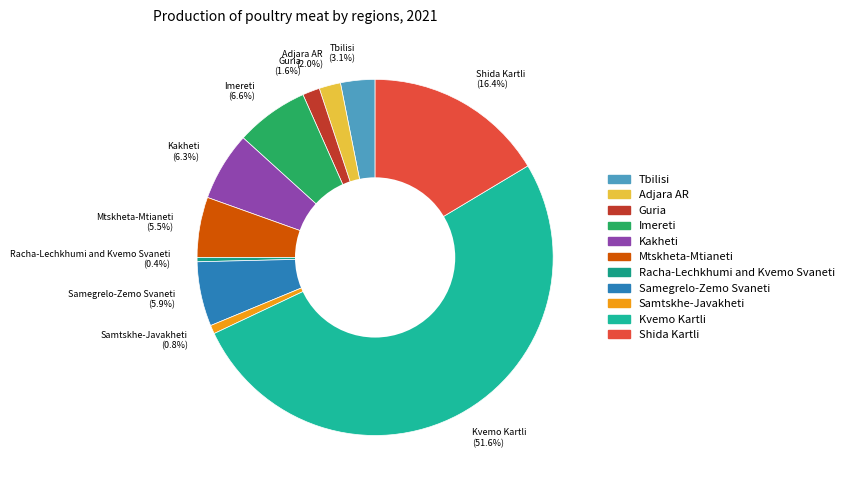

Is there any slice that represents more than half of the pie?

Yes